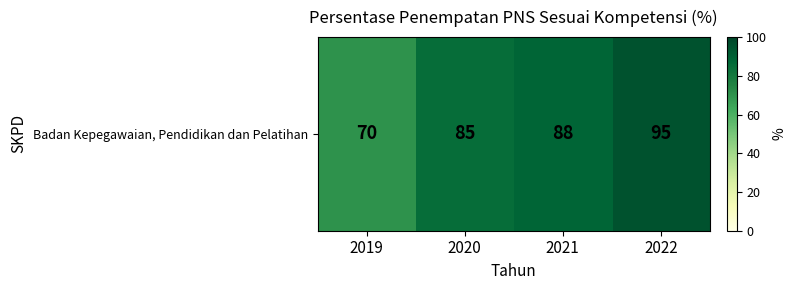

At which category does the chart reach its minimum across all series?

2019